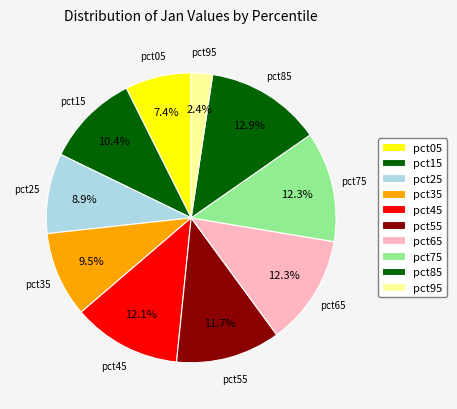

How many segments does this pie chart have?

10